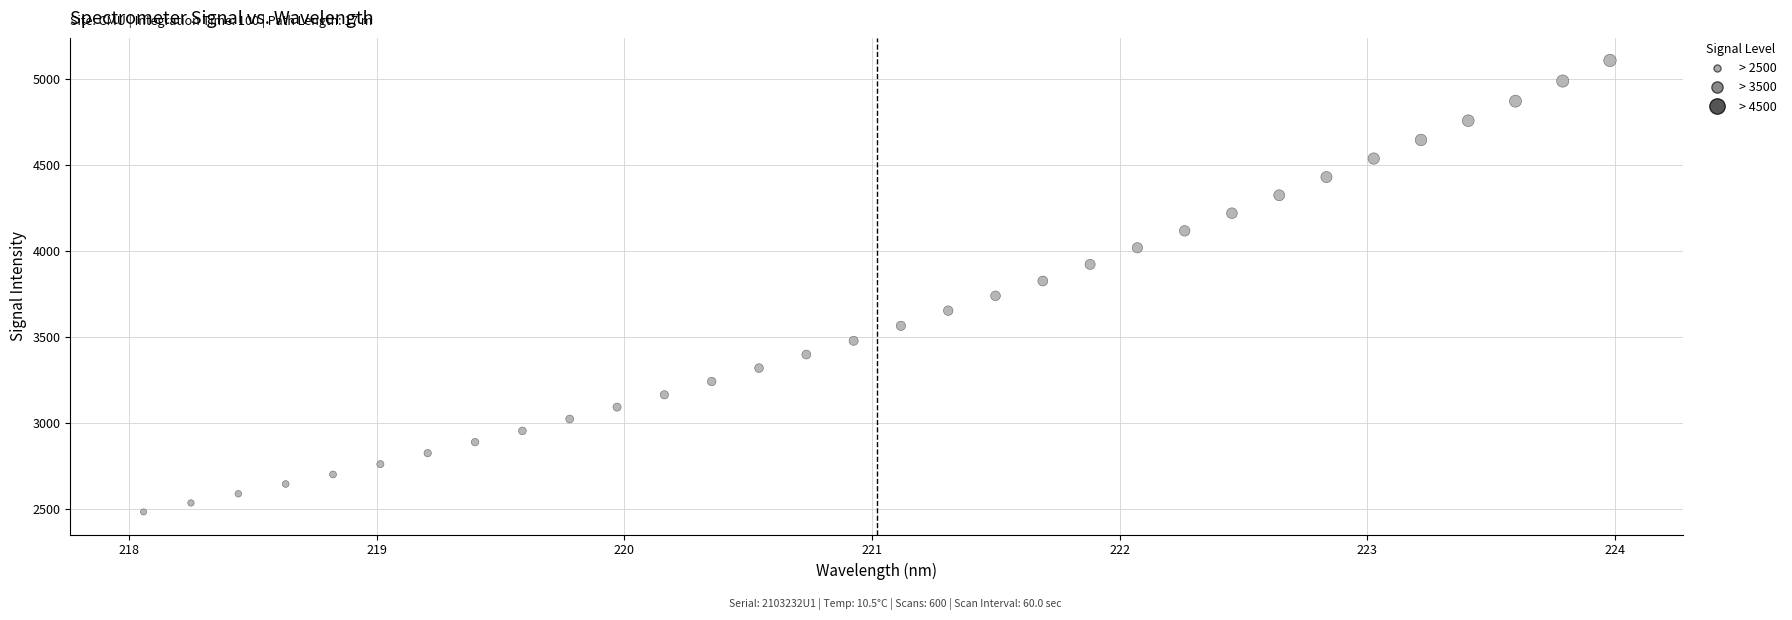

What is the range of X values (max minus min)?

5.9